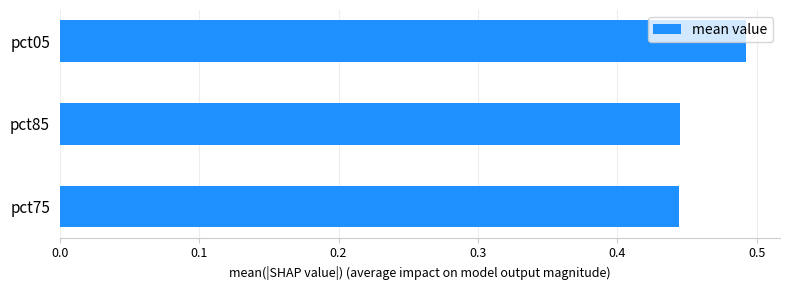

True or false: the data shows 0.1 at pct75.

False